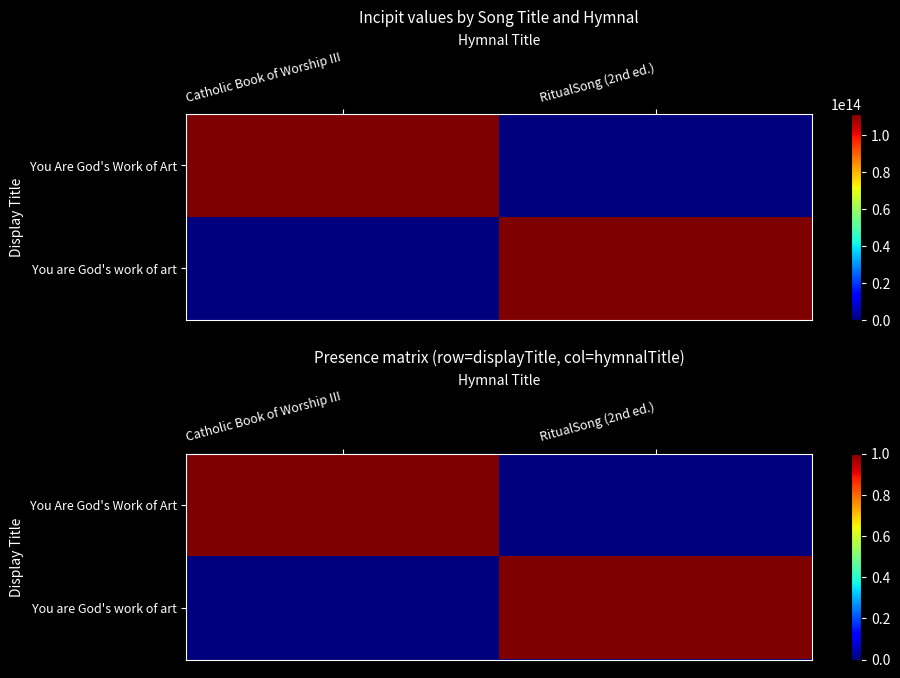

List the labels in order of You Are God's Work of Art value, smallest first.

RitualSong (2nd ed.), Catholic Book of Worship III